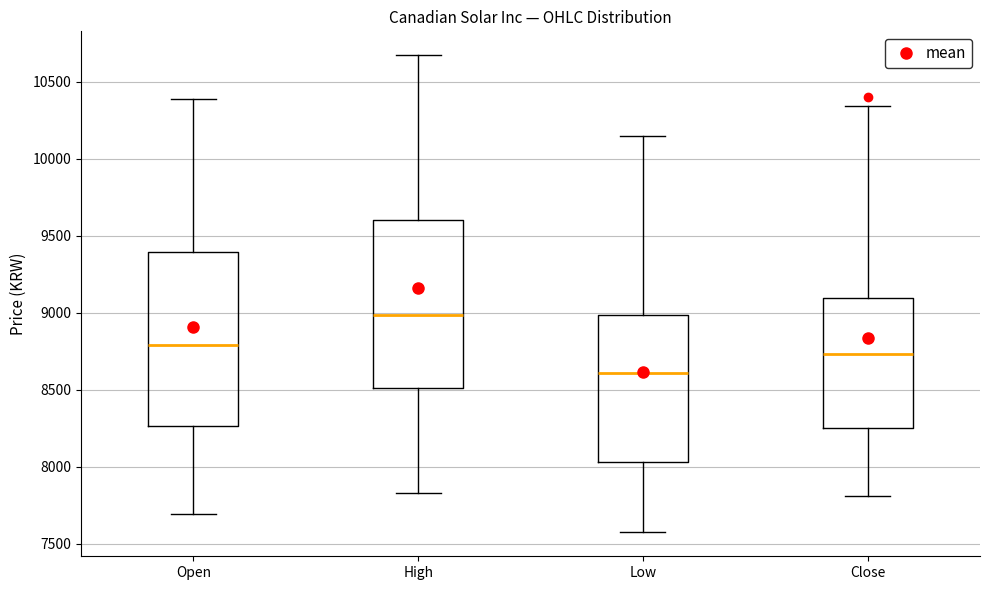

Where does the lower whisker of the box for Close end on the y-axis? The values are not printed on the chart, so give them approximately, as read against the axis.

7800